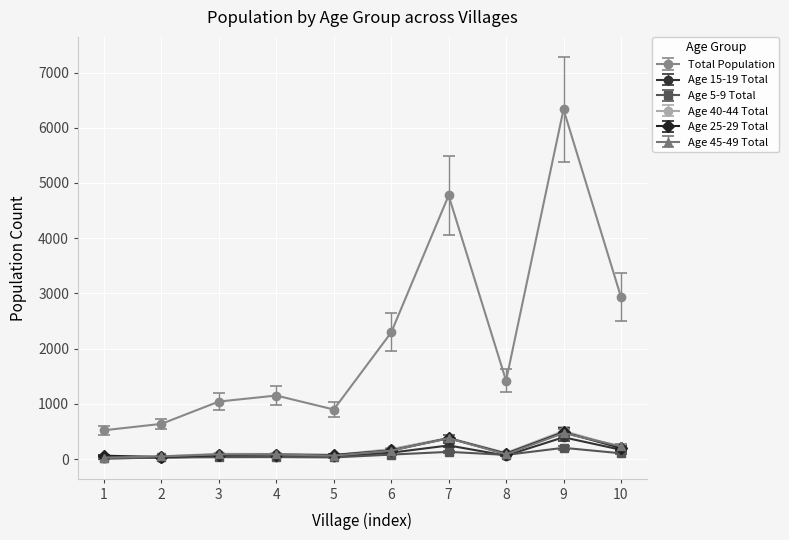

What is the greatest value displayed?

6332